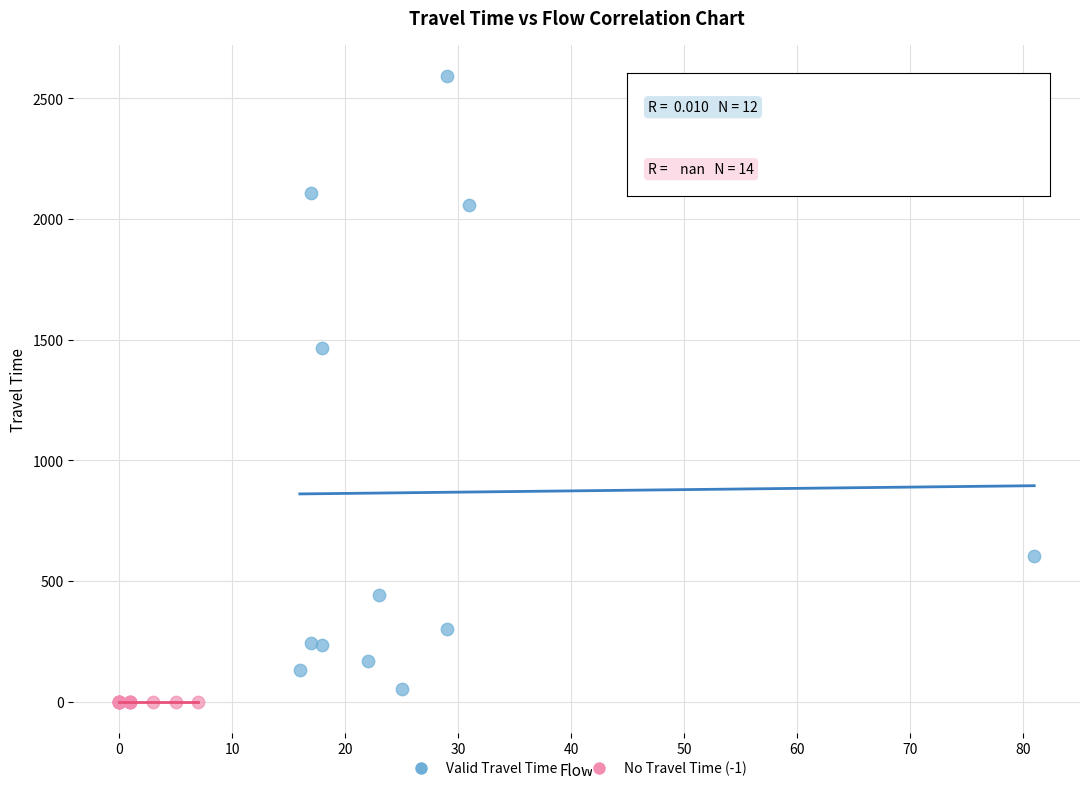

Which series reaches the maximum Y coordinate?

Valid Travel Time